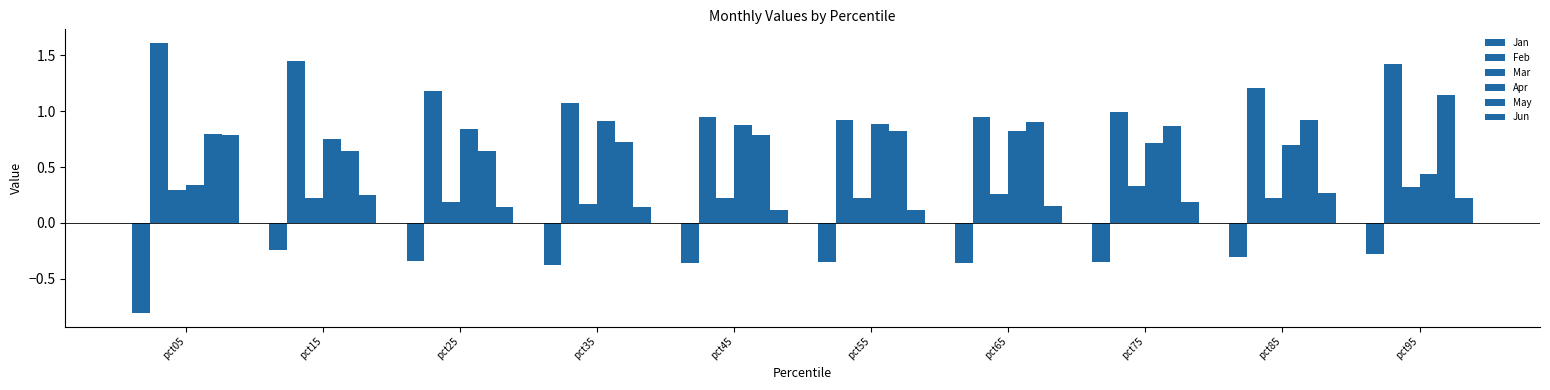

How many bars are there in total?

60